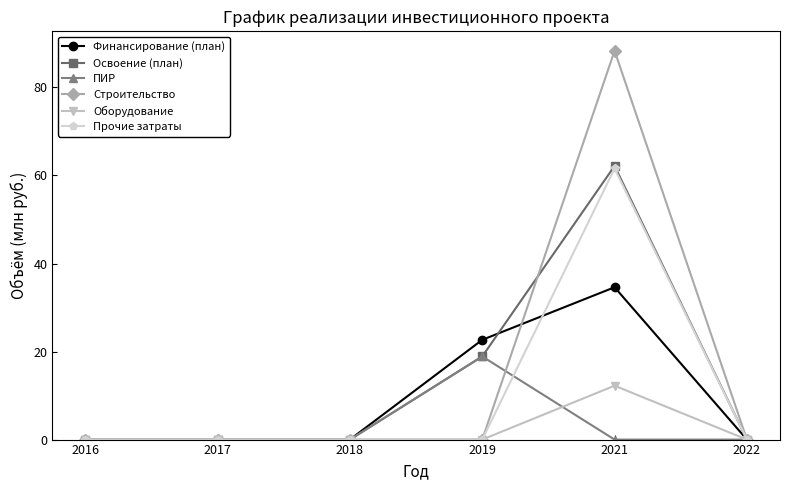

At which category is the sum across all series the highest?

2021